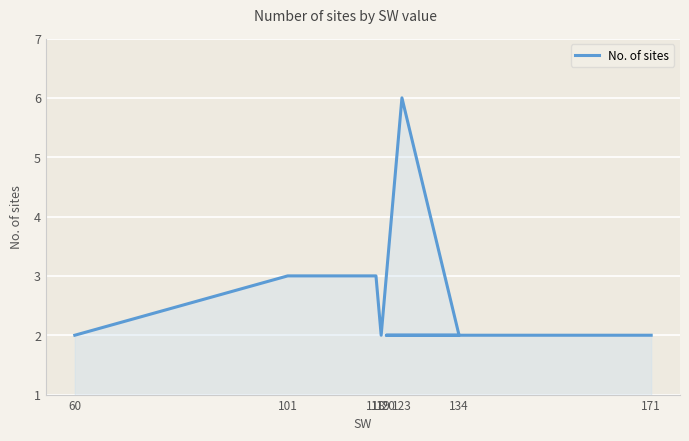

What is the value of the 3rd point from the left?

3